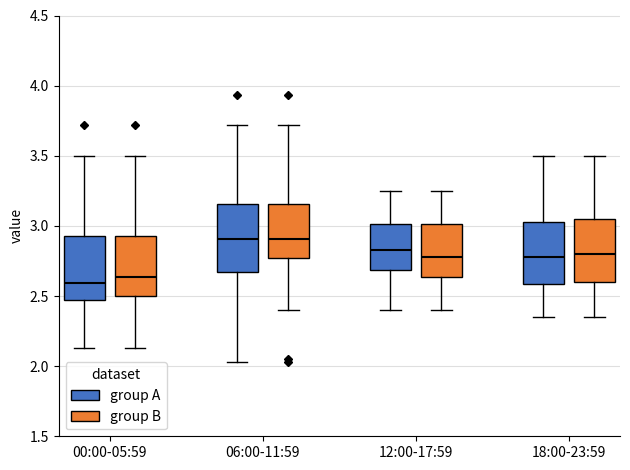

Where is the upper edge of the box for 00:00-05:59 (group A) on the y-axis? The values are not printed on the chart, so give them approximately, as read against the axis.

2.95